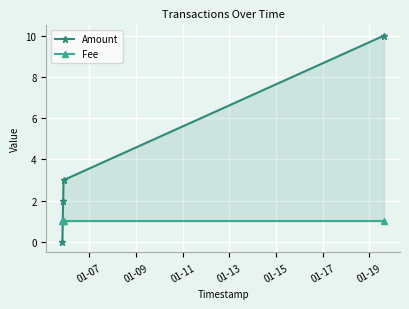

True or false: Fee and Amount cross at least once.

True